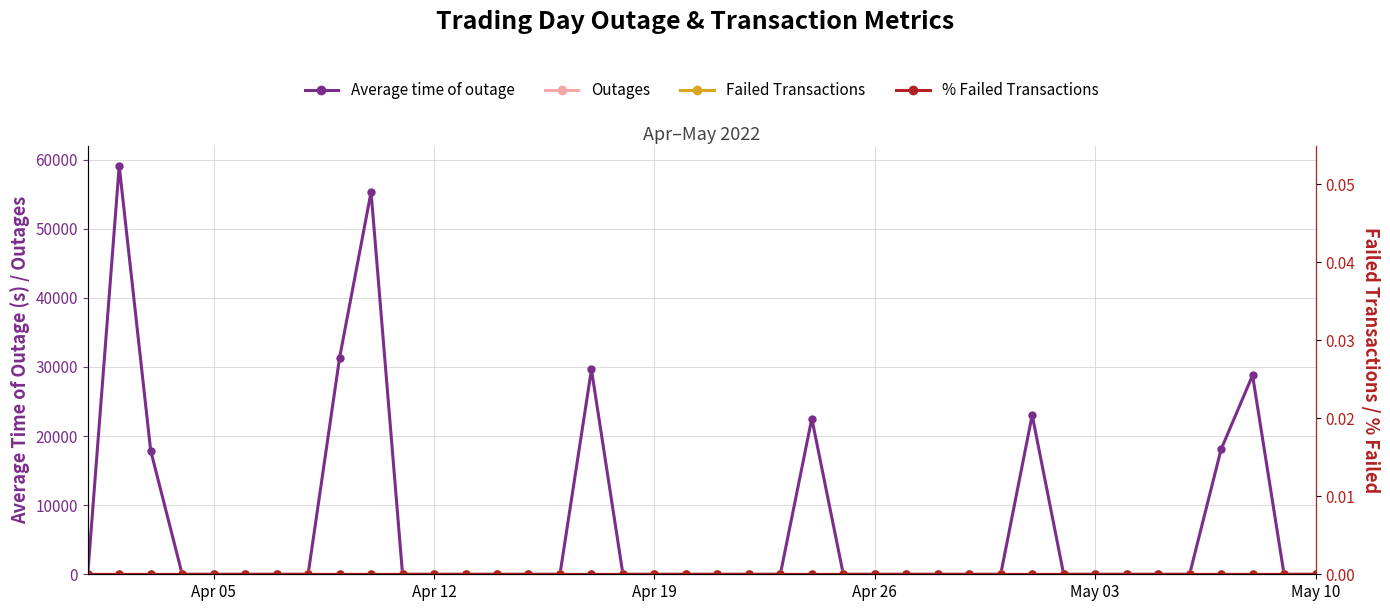

Which series has the largest total across all categories?

Average time of outage